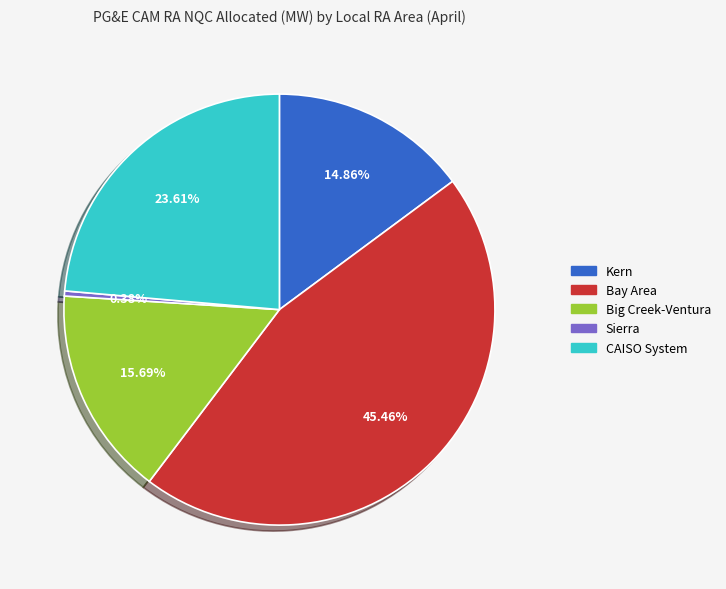

Which slice is the smallest?

Sierra